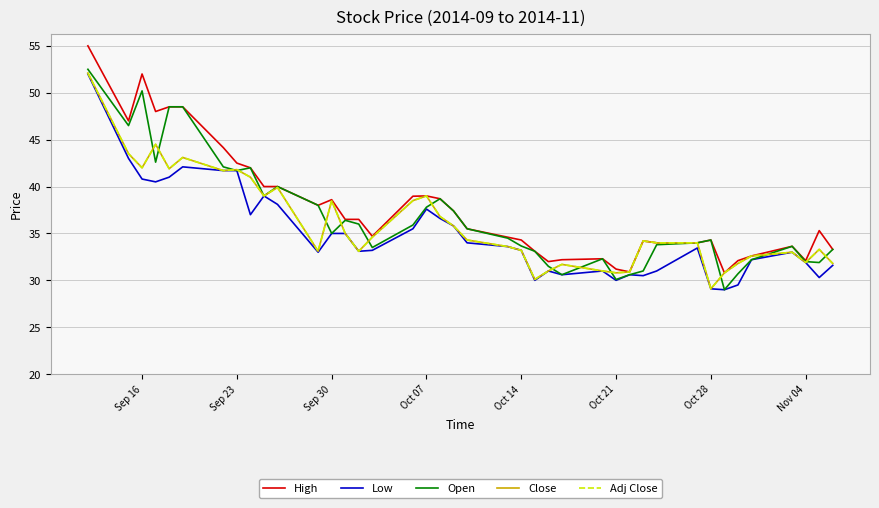

Does the chart have visible grid lines?

Yes